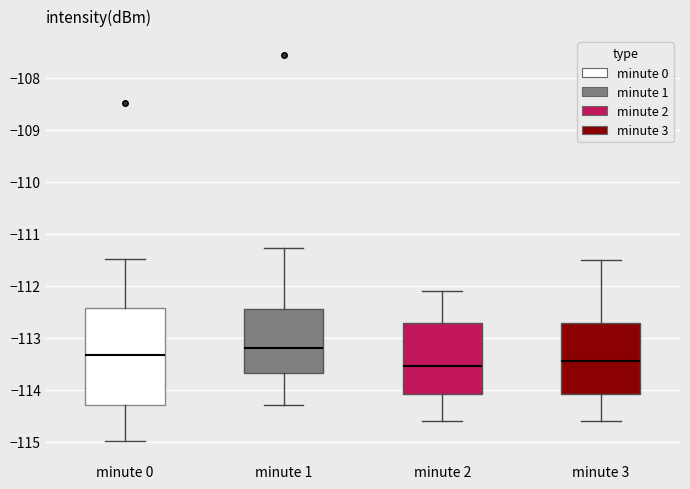

Reading left to right, transcribe this box plot: for each box, give where its median line is, the range the box spans, and where its two whiskers end, as read against the y-axis. The values are not printed on the chart, so give them approximately, as read against the axis.

minute 0: median -113.3, box -114.3 to -112.4, whiskers -115.0 to -111.5
minute 1: median -113.2, box -113.7 to -112.4, whiskers -114.3 to -111.3
minute 2: median -113.5, box -114.1 to -112.7, whiskers -114.6 to -112.1
minute 3: median -113.4, box -114.1 to -112.7, whiskers -114.6 to -111.5